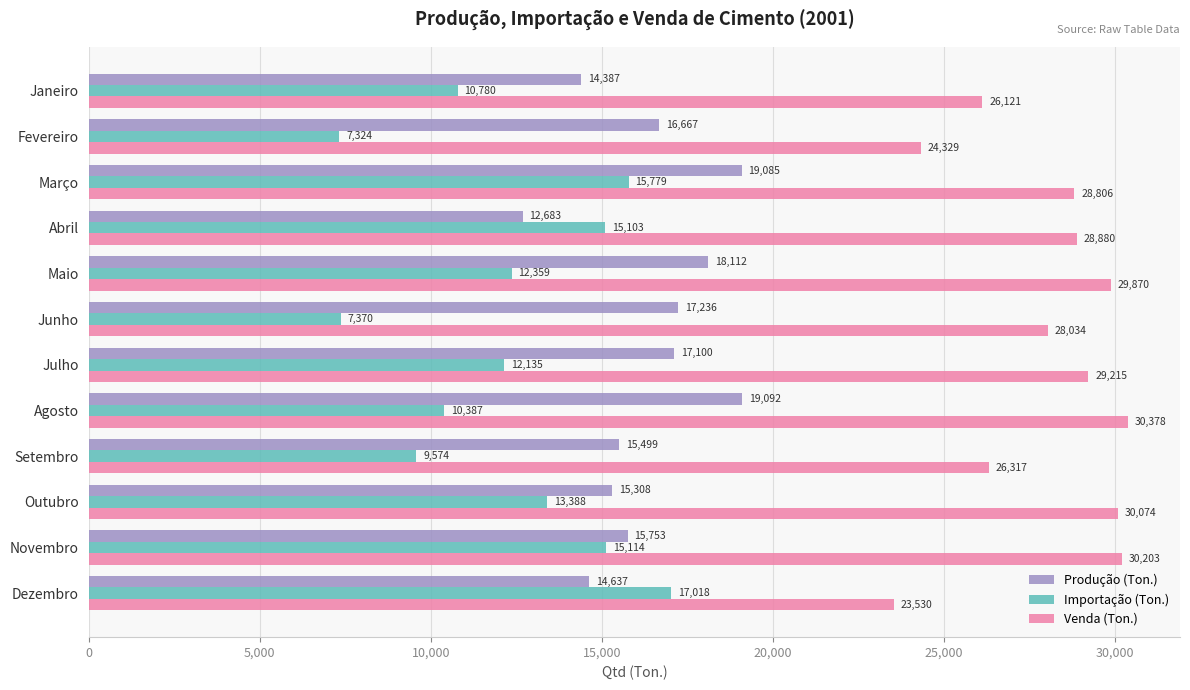

Between Março and Setembro, which series saw the biggest shift?

Importação (Ton.)